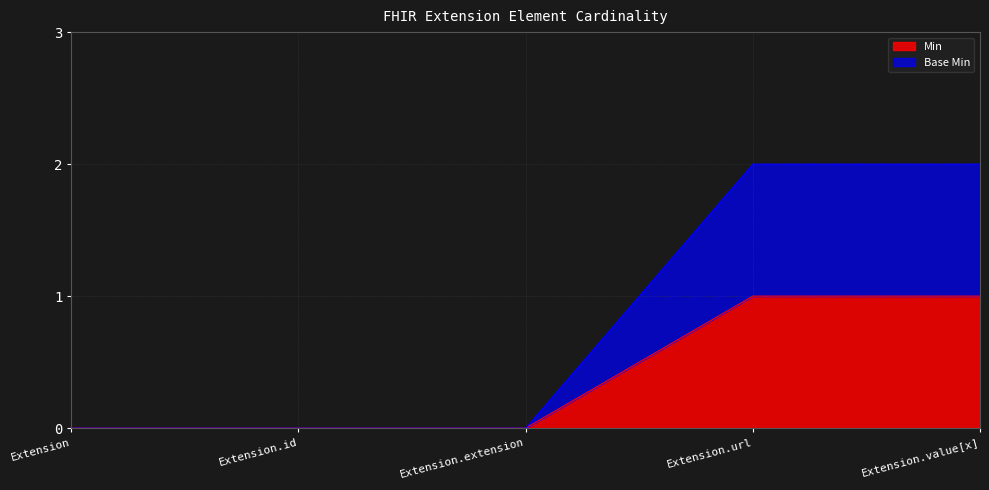

At which category is the sum across all series the highest?

Extension.url